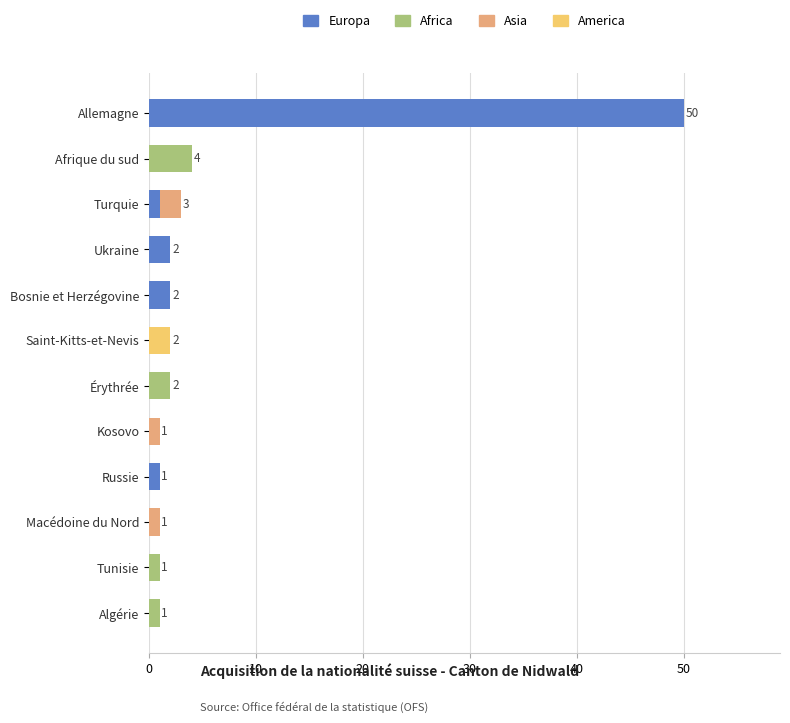

Which category has the highest value in the Europa series?

Allemagne